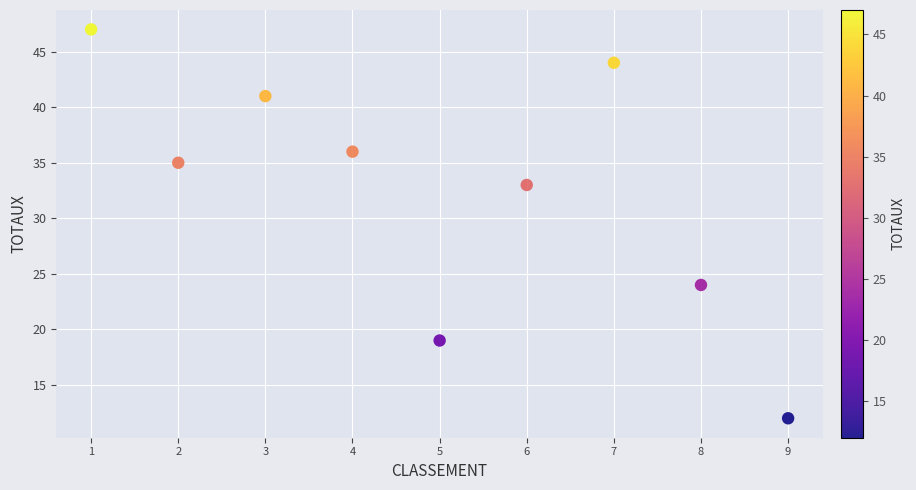

What Y value in the scatter plot is closest to 29?

33